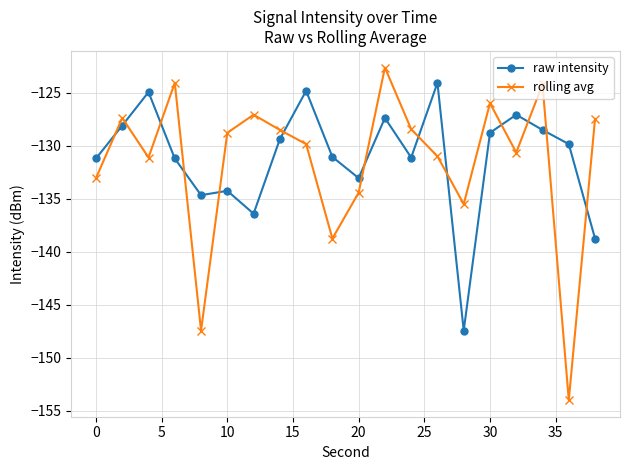

What is the difference between the maximum and minimum values in the rolling avg series?

31.4